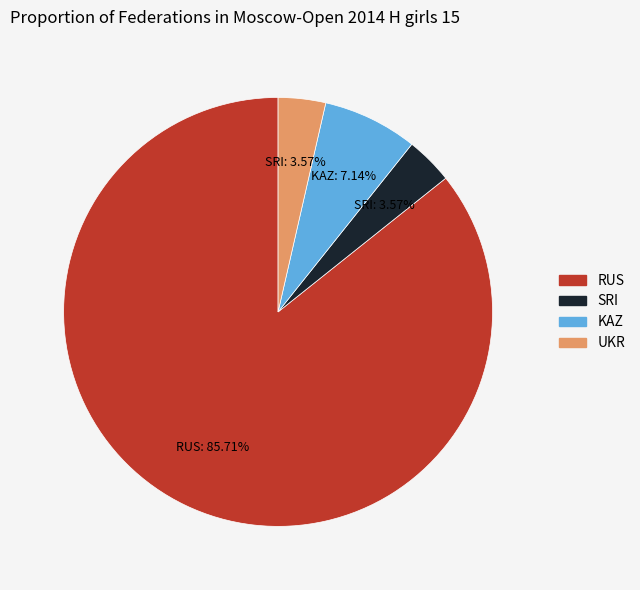

Is there any slice that represents more than half of the pie?

Yes